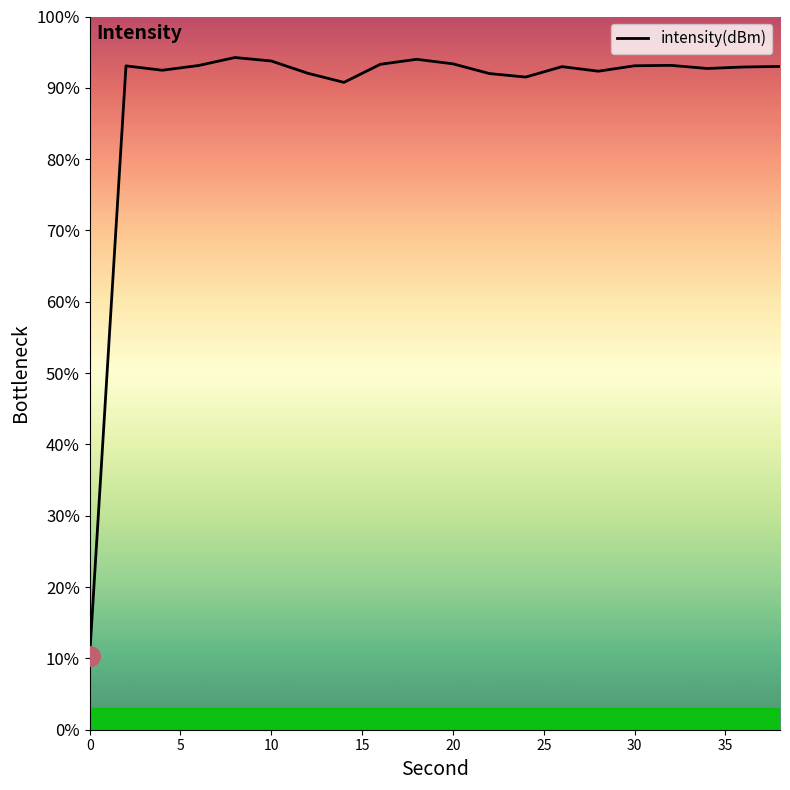

How many points are lower than both their immediate neighbors (excluding endpoints)?

5